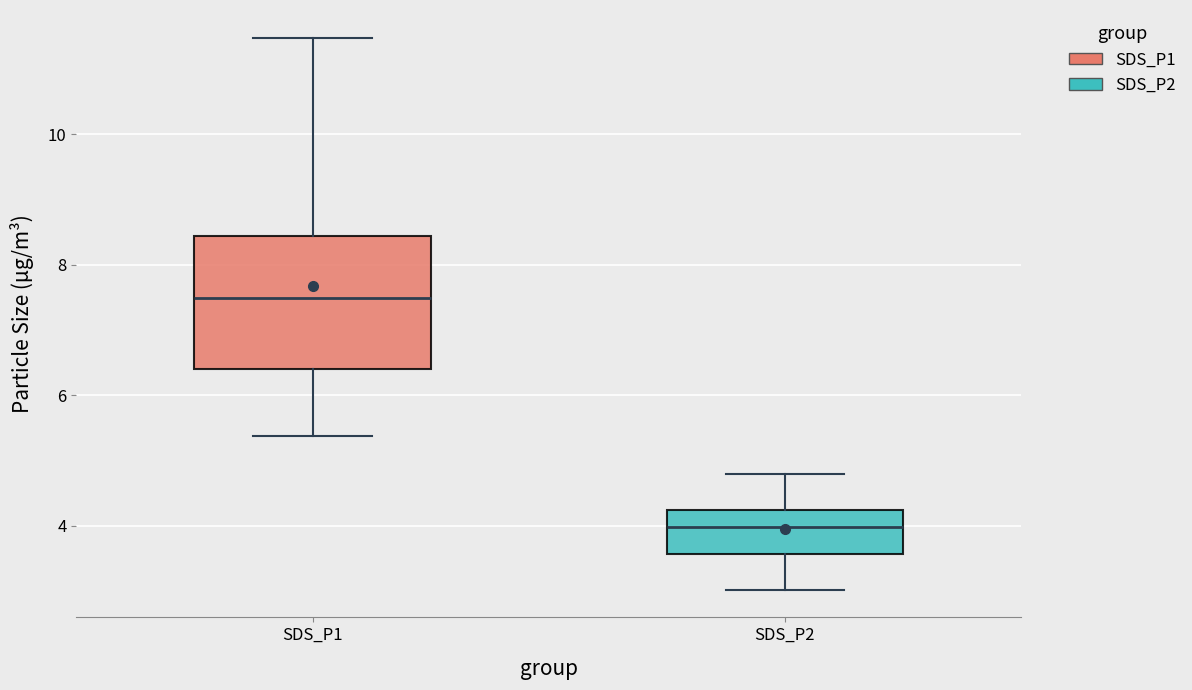

Reading left to right, read every box against the y-axis: the position of its median line, the range the box covers, and the ends of its whiskers. The values are not printed on the chart, so give them approximately, as read against the axis.

SDS_P1: median 7.4, box 6.4 to 8.4, whiskers 5.4 to 11.4
SDS_P2: median 4.0, box 3.6 to 4.2, whiskers 3.0 to 4.8